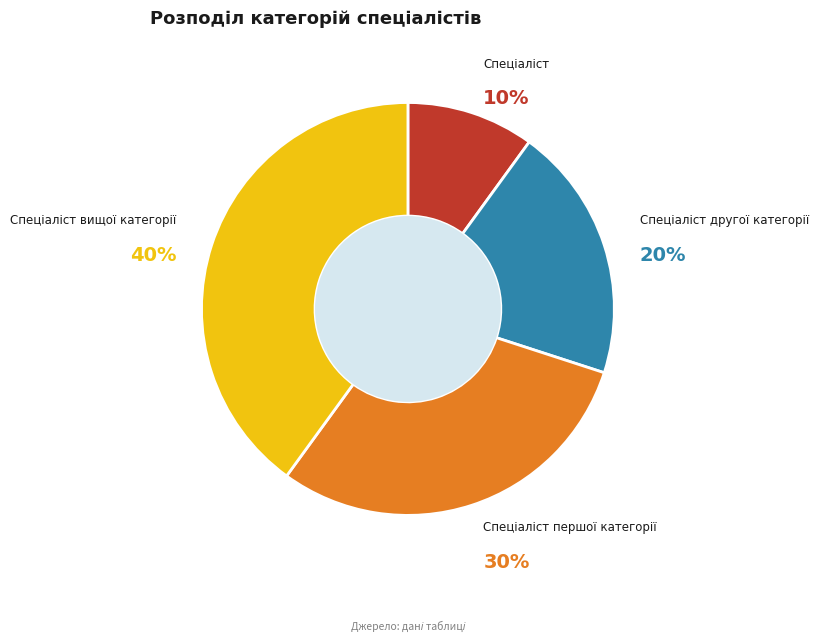

To the nearest percent, what is the average slice percentage?

25%